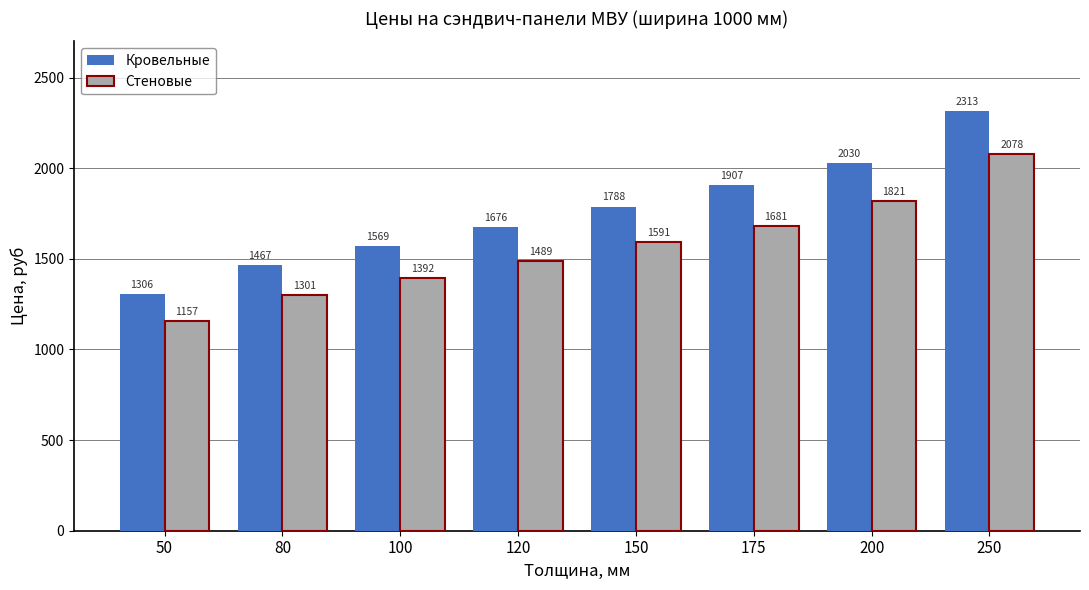

Are the bars horizontal?

No